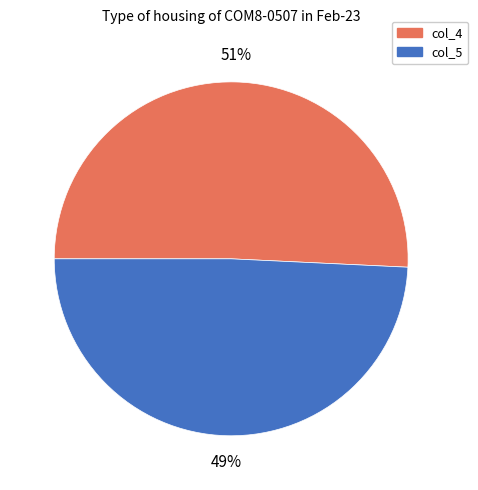

Is there any slice that represents more than half of the pie?

Yes